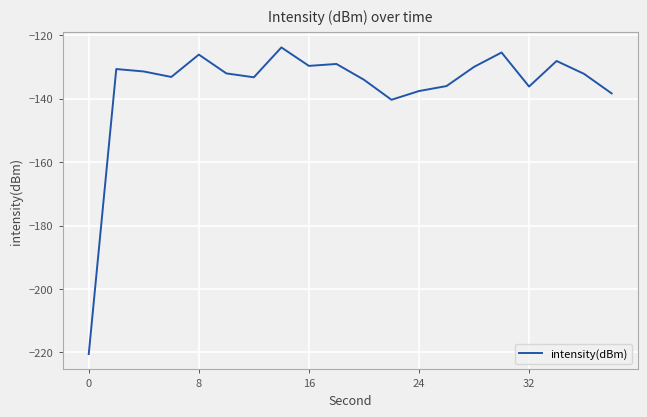

What is the difference between the second highest and minimum values?

95.0